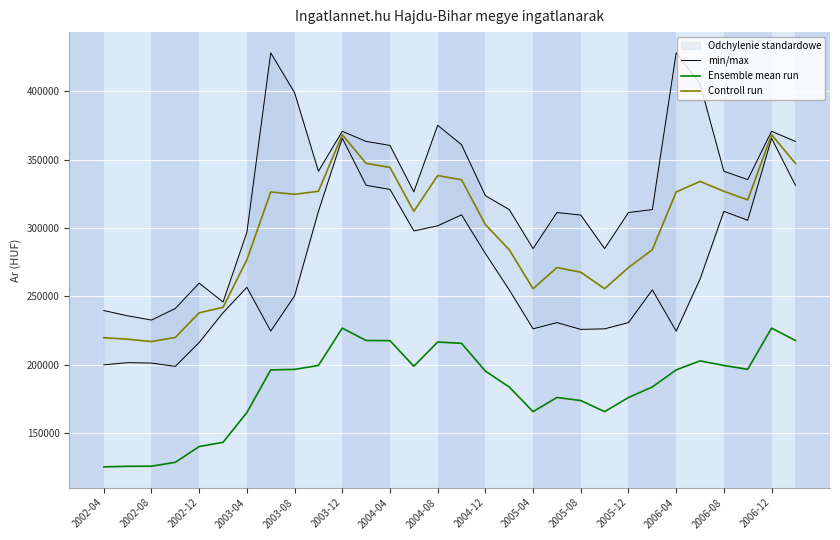

List the series in order of their overall mean, highest first.

Controll run, min/max, Ensemble mean run